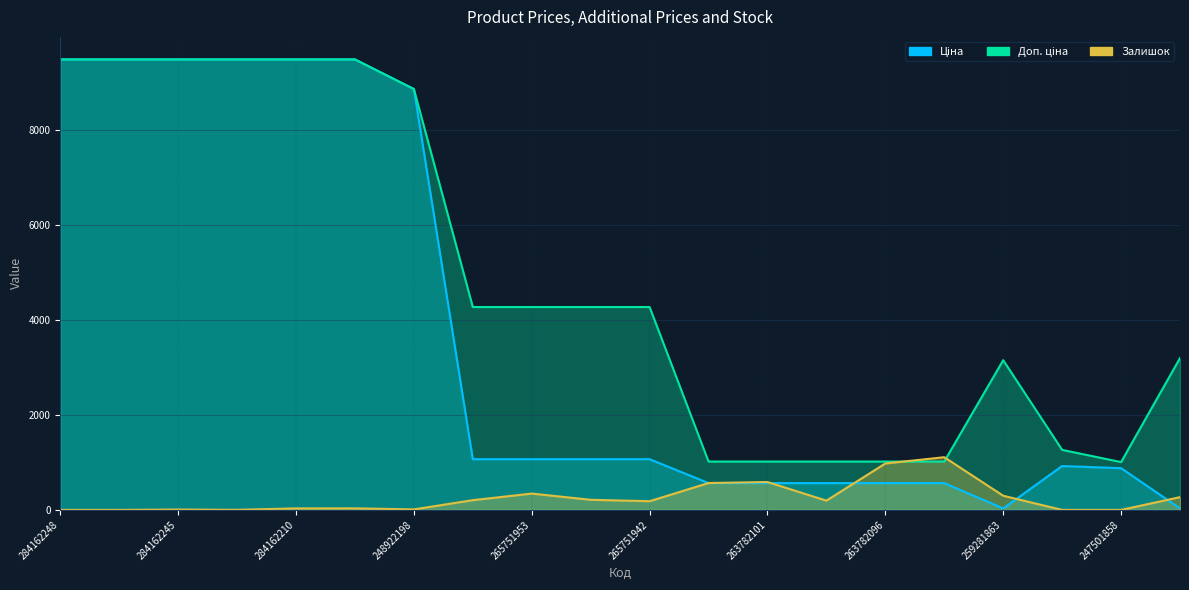

Rank the series by their maximum value, from lowest to highest.

Залишок, Ціна, Доп. ціна